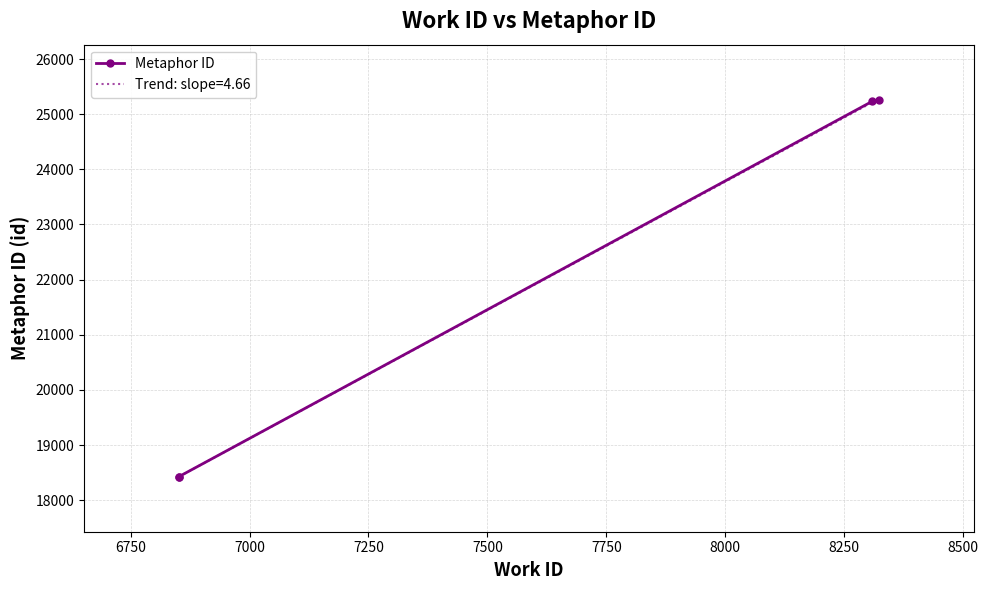

What is the highest value of the Trend: slope=4.66 series?

25278.5